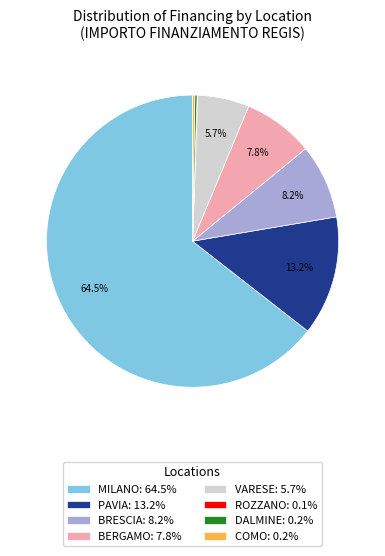

Does any single category account for the majority?

Yes